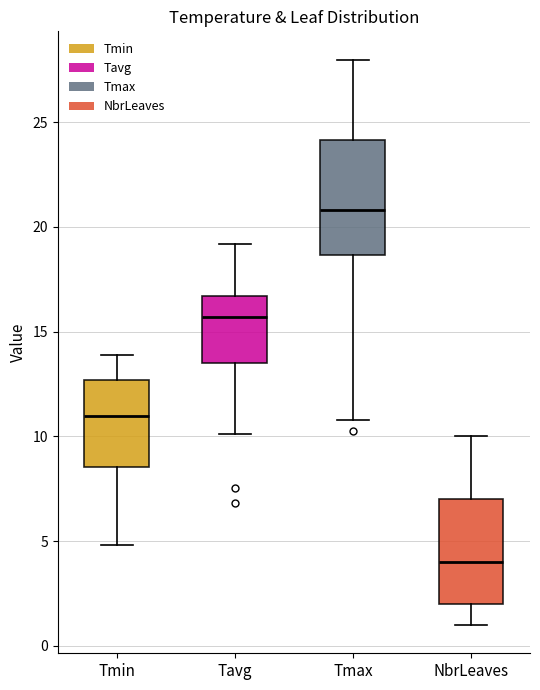

Which box's median line is the lowest?

NbrLeaves